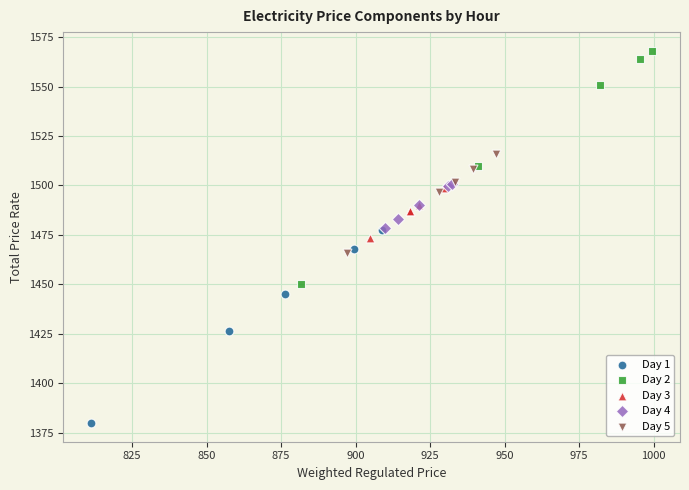

What are all the series names shown in the legend?

Day 1, Day 2, Day 3, Day 4, Day 5